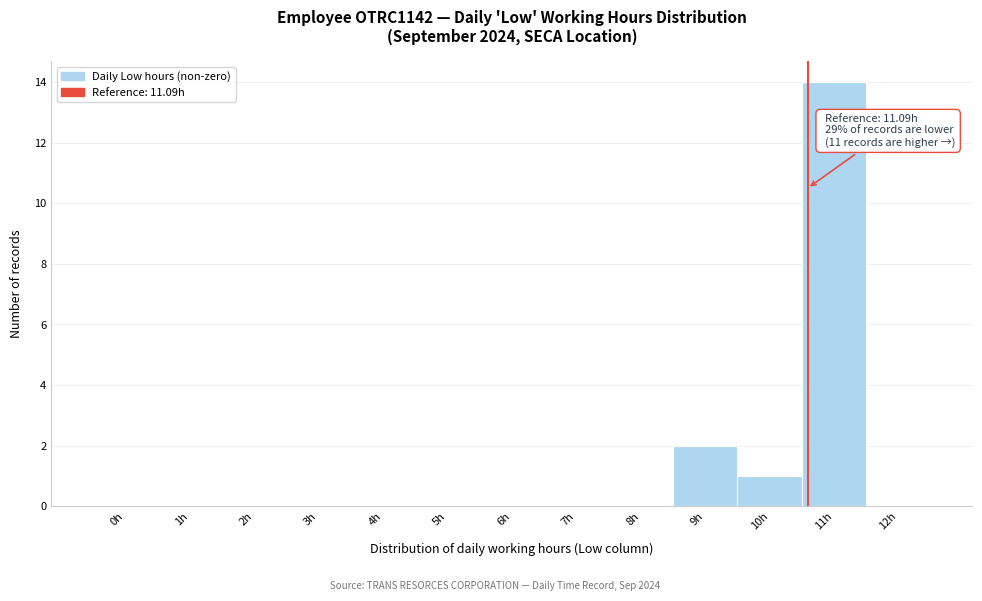

Reading left to right, extract all data points from this chart.

0h=0	1h=0	2h=0	3h=0	4h=0	5h=0	6h=0	7h=0	8h=0	9h=2	10h=1	11h=14	12h=0